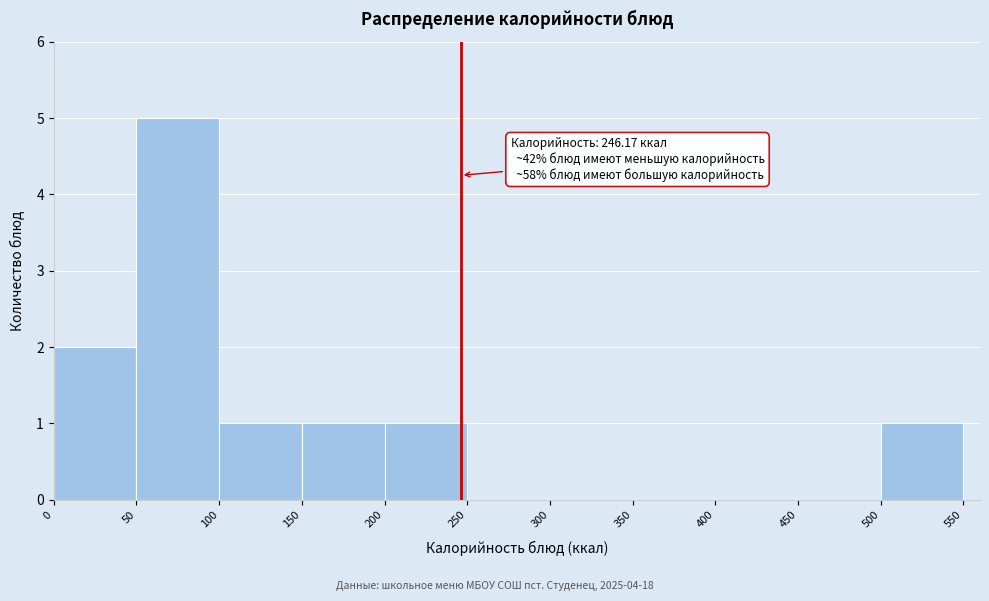

Over which range of the x-axis is the bar tallest?

50 to 100